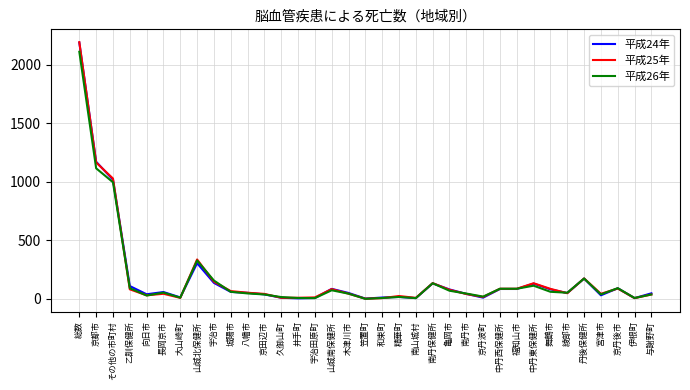

At which category is the sum across all series the highest?

総数